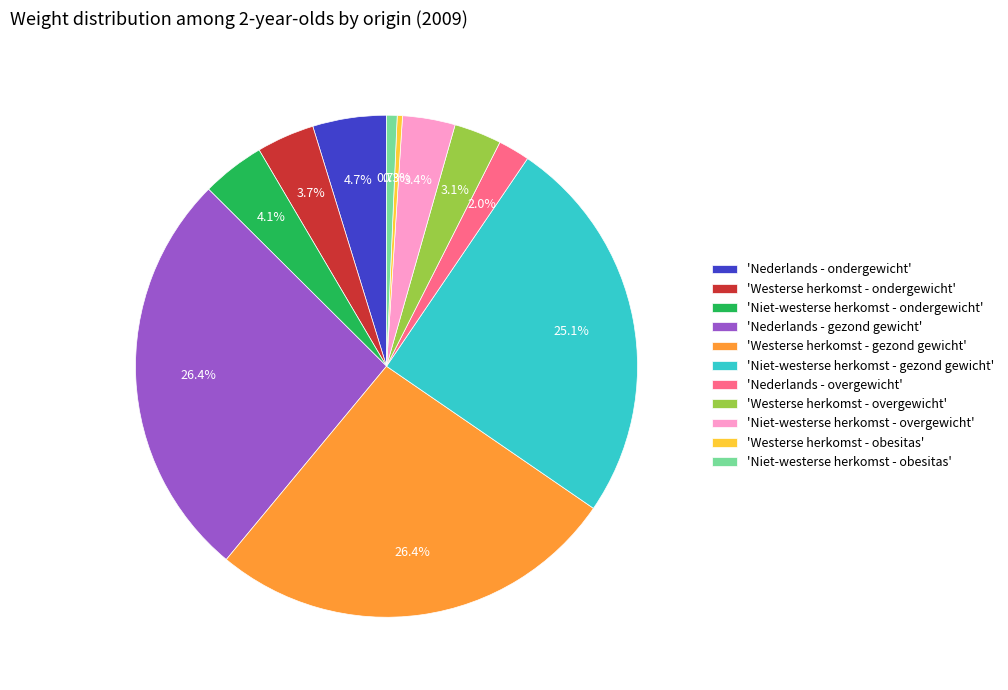

To the nearest percent, what is the difference between the largest and smallest slice percentages?

26%